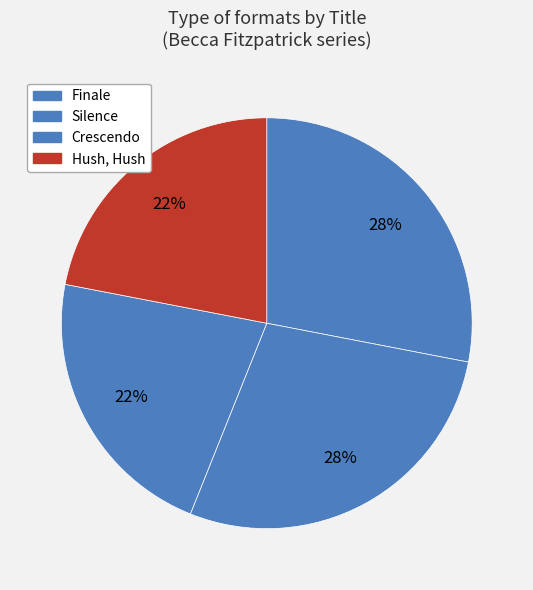

How many slices are in this pie chart?

4